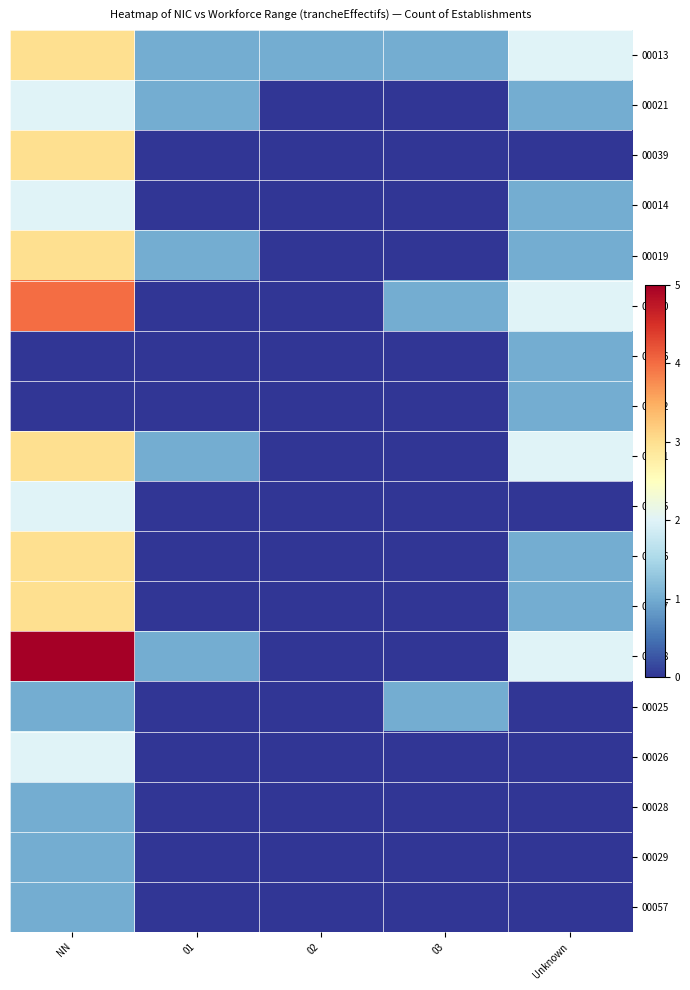

Between 02 and NN, which is larger?

NN